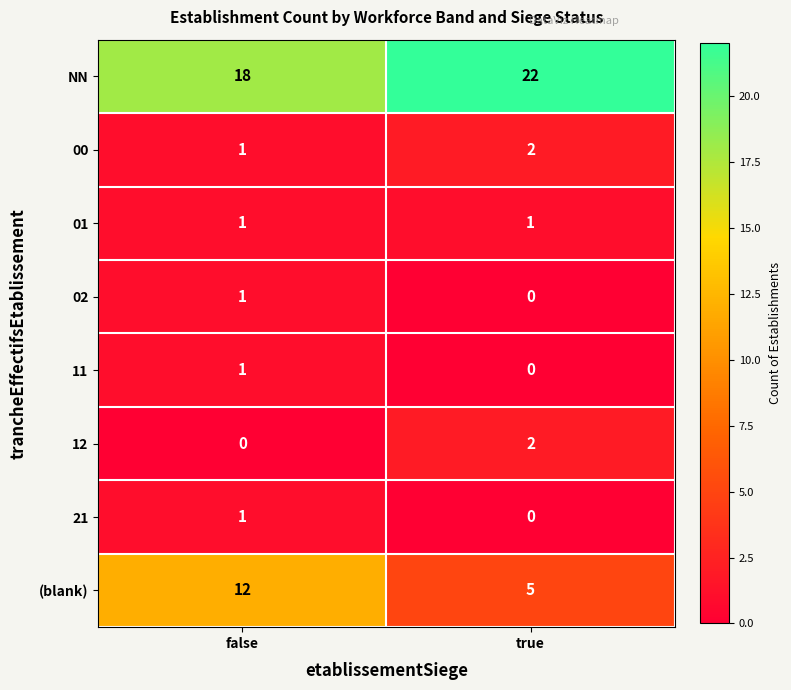

At which category is the sum across all series the highest?

false